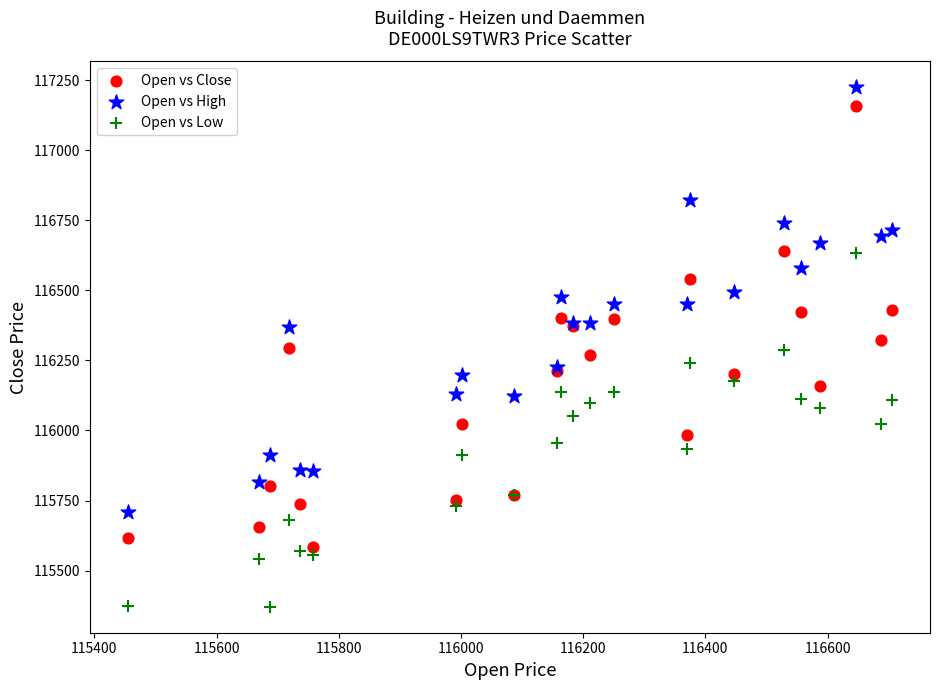

Which series has the widest spread of Y values?

Open vs Close